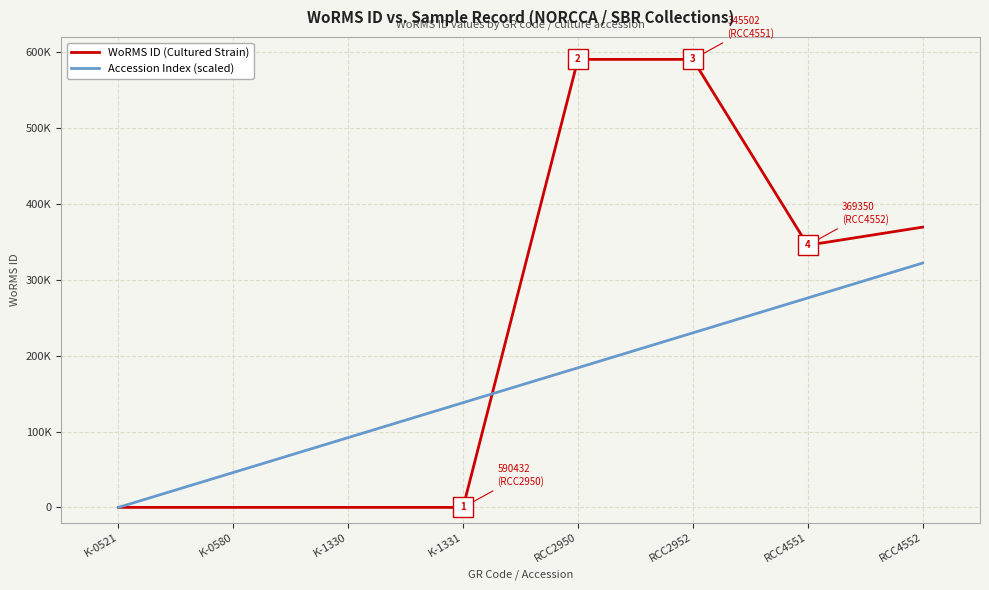

What are all the series names shown in the legend?

WoRMS ID (Cultured Strain), Accession Index (scaled)